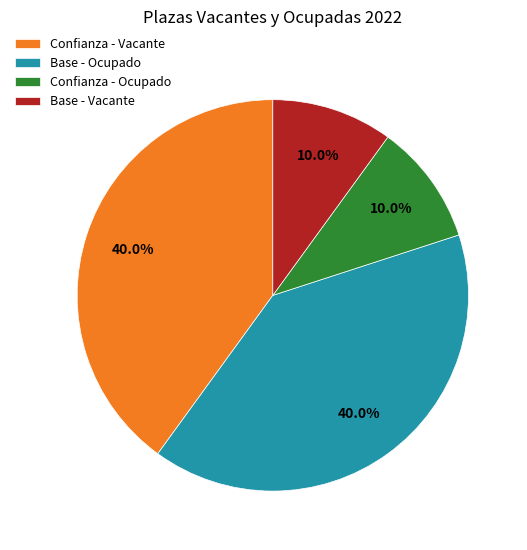

To the nearest percent, what is the difference between the largest and smallest slice percentages?

30%